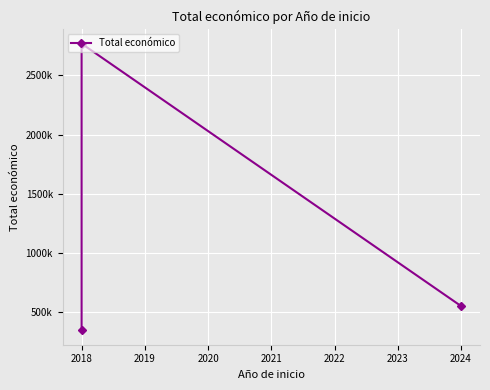

What value does the data have at 2018, to the nearest 100?

2769400